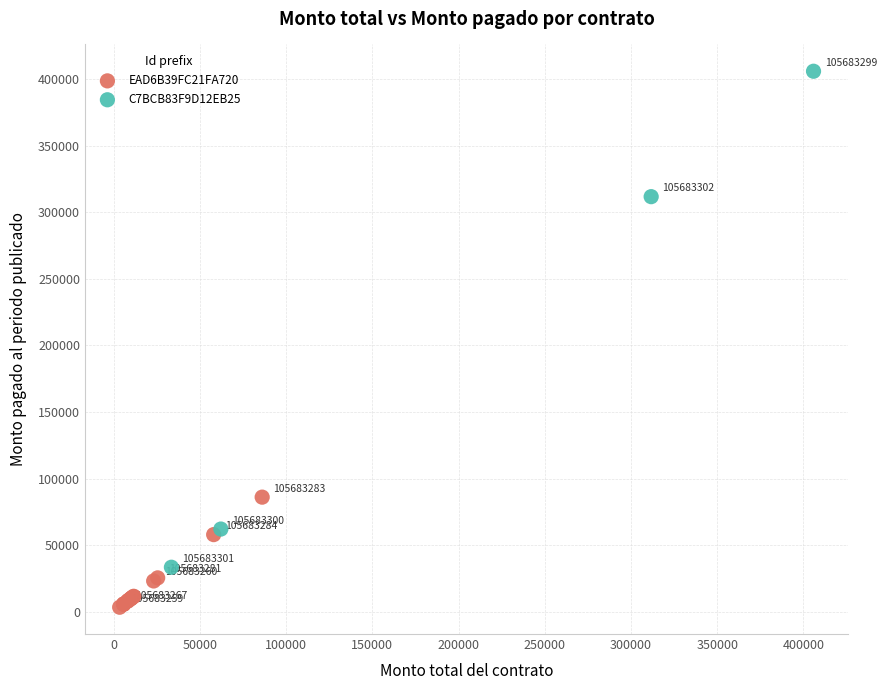

Which series contains the highest Y value?

C7BCB83F9D12EB25